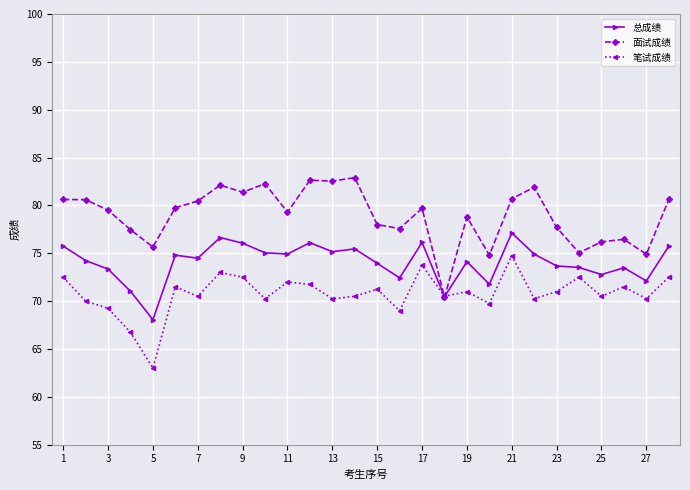

Which series has the largest total across all categories?

面试成绩